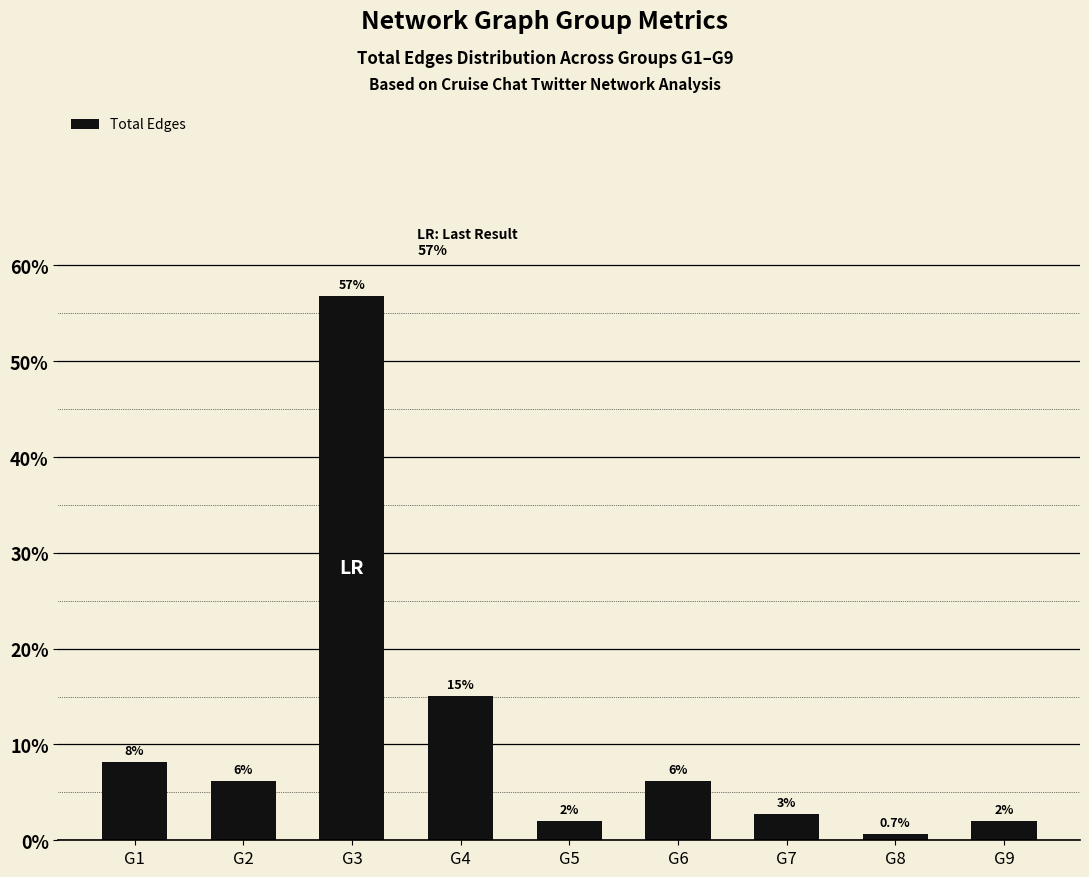

Reading right to left, extract all data points from this chart.

2.1	0.7	2.7	6.2	2.1	15.1	56.8	6.2	8.2